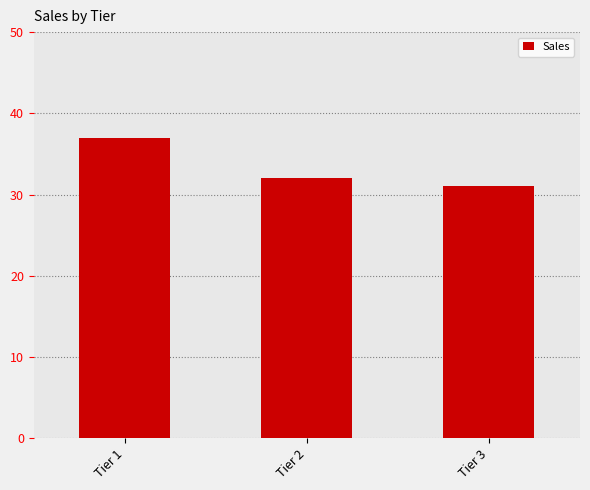

What is the value of the 2nd bar from the left?

32